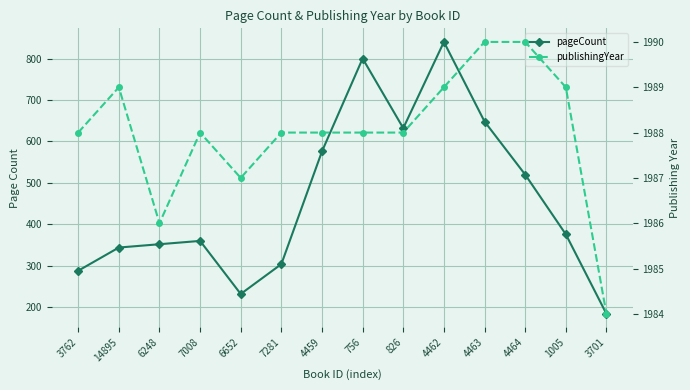

What is the difference between the highest and lowest values at 6652?

1755